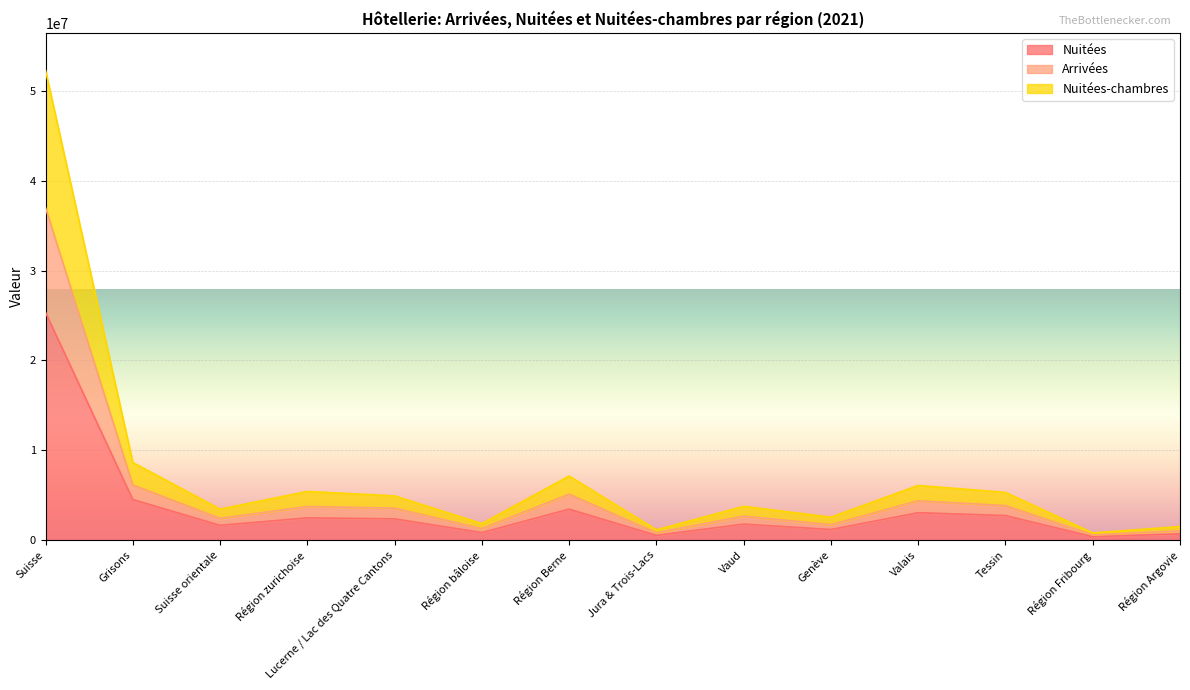

True or false: Nuitées-chambres and Arrivées cross at least once.

False